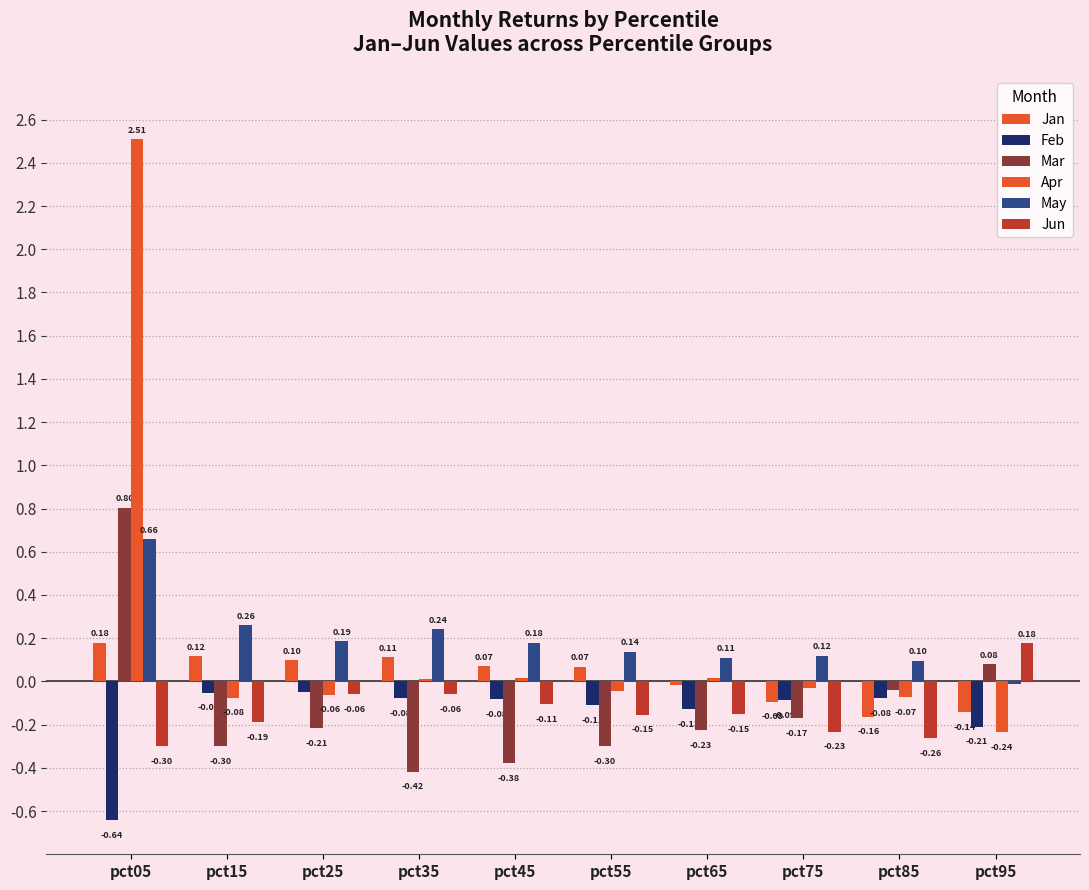

Count the number of data series in this chart.

6